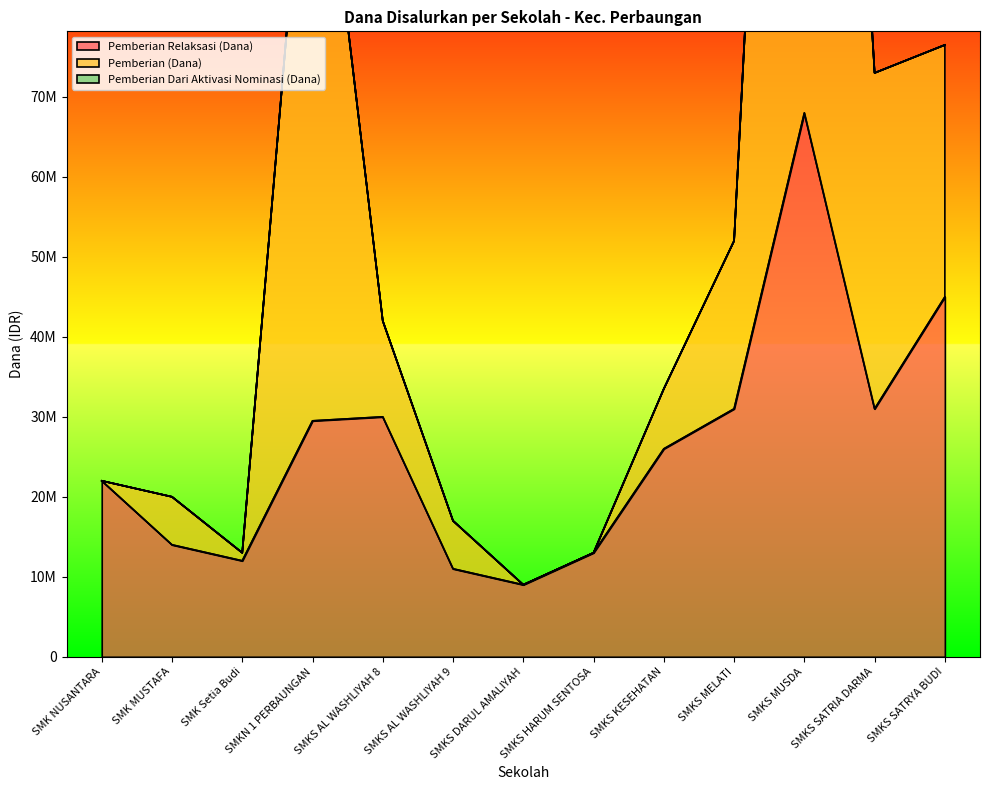

How many interior local peaks does the Pemberian Relaksasi (Siswa) series have?

2